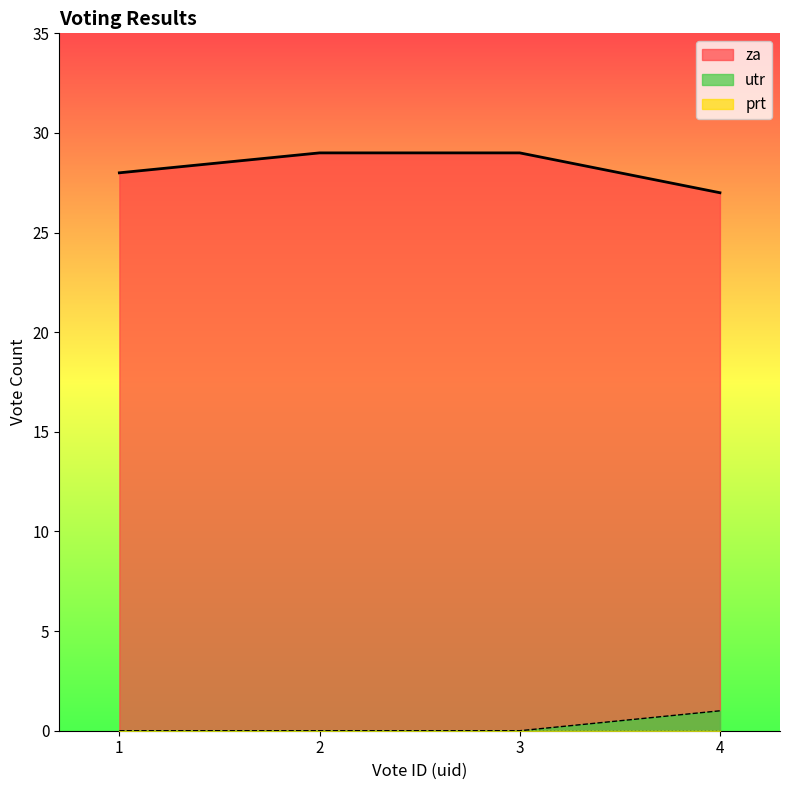

What is the average value of the za series?

28